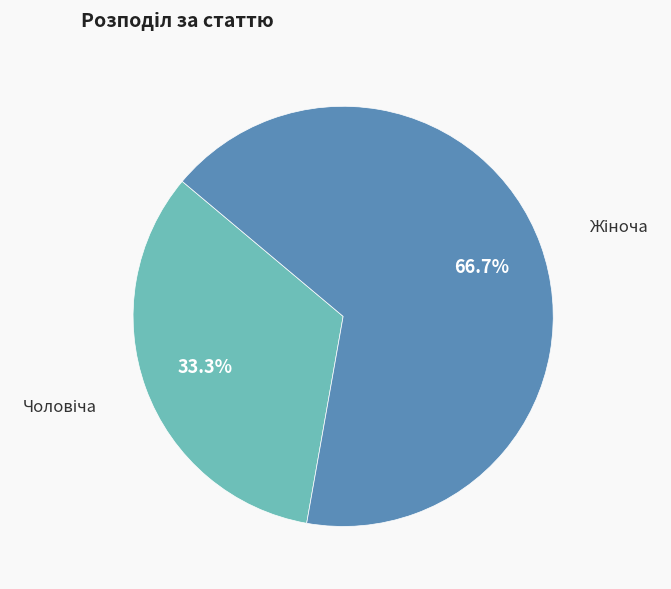

Is there a majority slice in this chart?

Yes